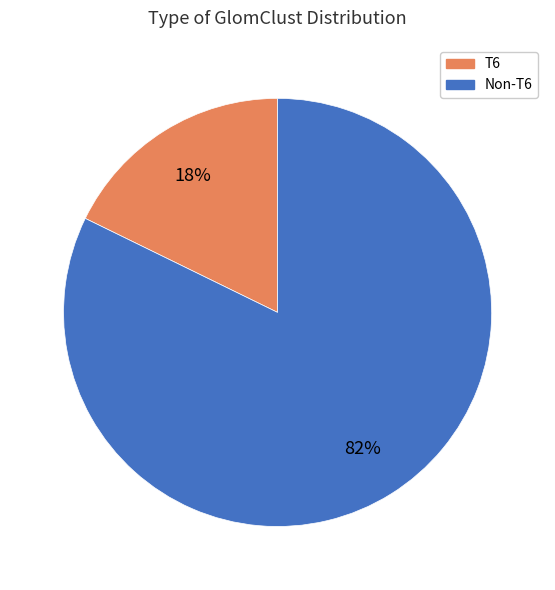

Does any single category account for the majority?

Yes